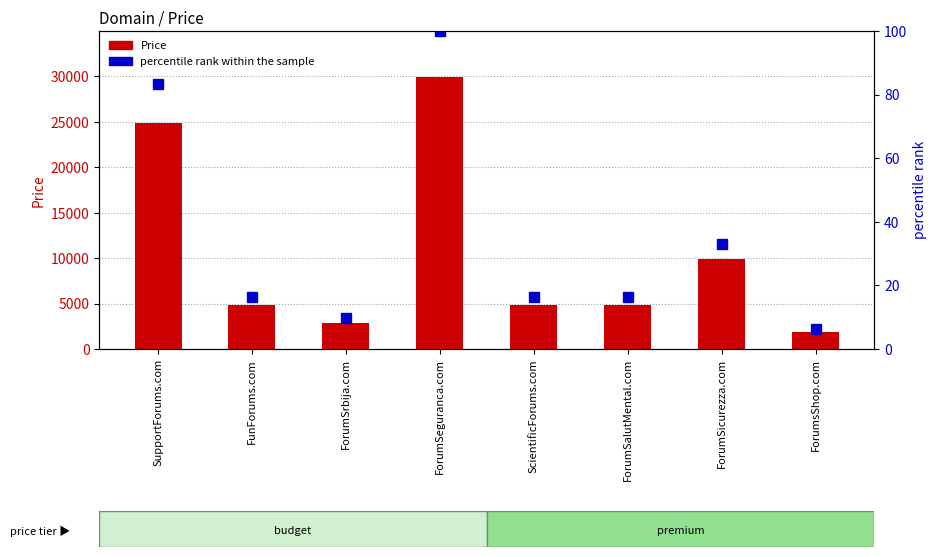

What are all the series names shown in the legend?

Price, percentile rank within the sample